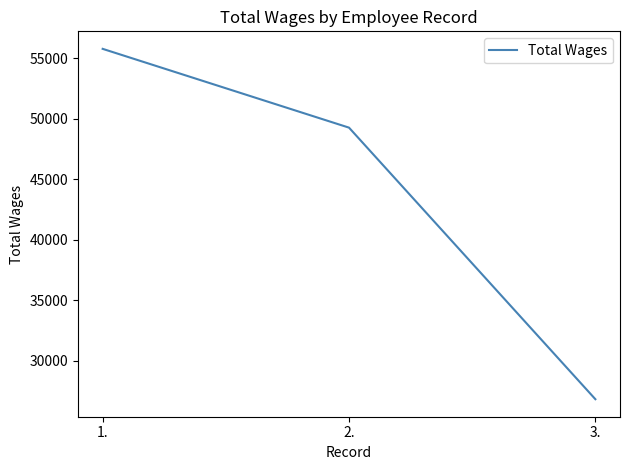

The value at 2. is 49266.4. True or false?

True